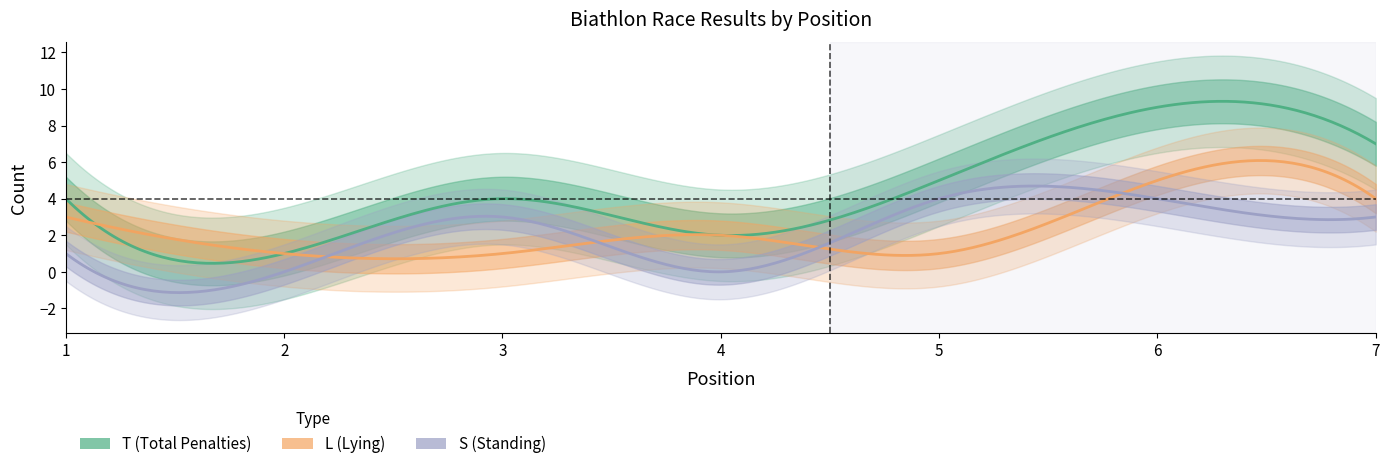

How many lines are shown in the chart?

3